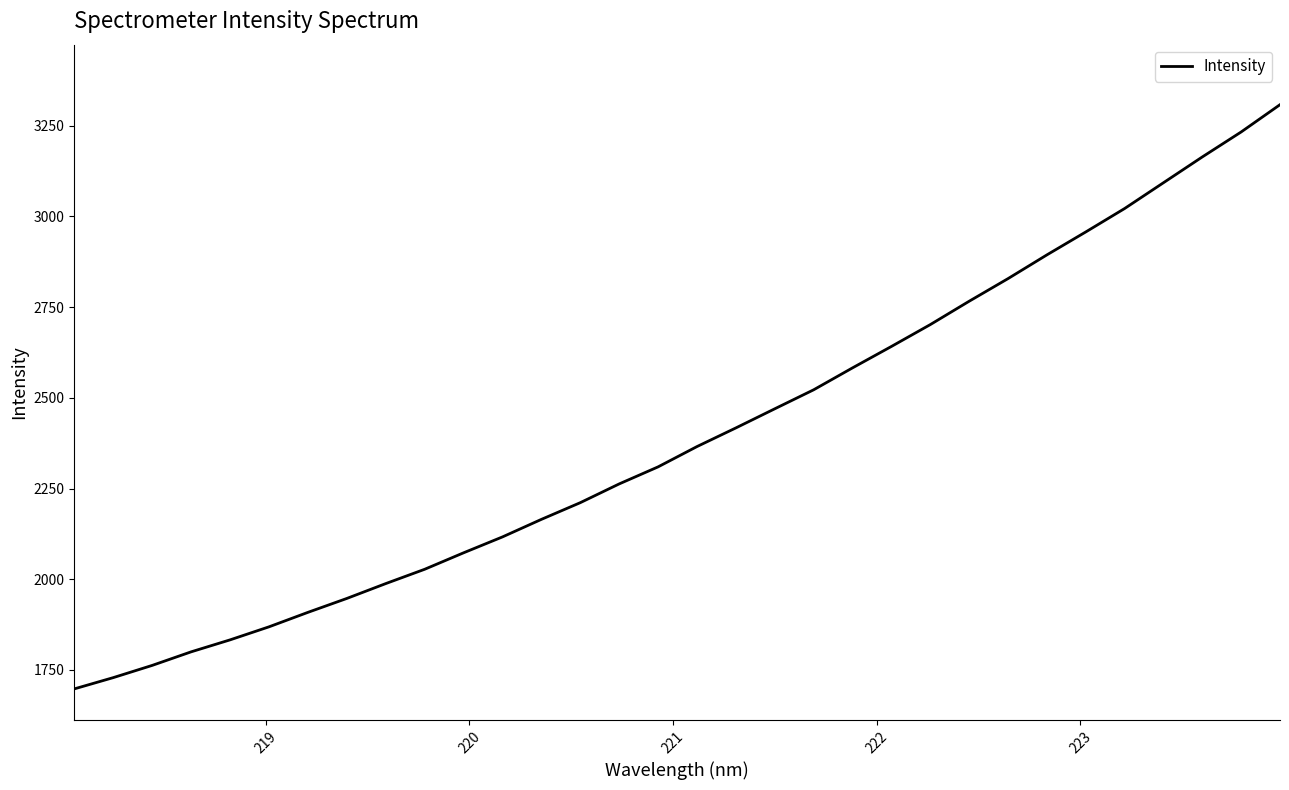

Reading left to right, what are all the values shown in this chart?

1697.7	1728.8	1762.4	1799.8	1832.8	1868.8	1908.6	1947.0	1987.9	2027.4	2072.8	2116.6	2164.9	2211.0	2262.7	2309.7	2365.6	2417.0	2469.7	2522.0	2582.5	2641.5	2701.7	2766.1	2828.5	2893.8	2957.1	3021.6	3092.7	3163.8	3232.6	3307.8